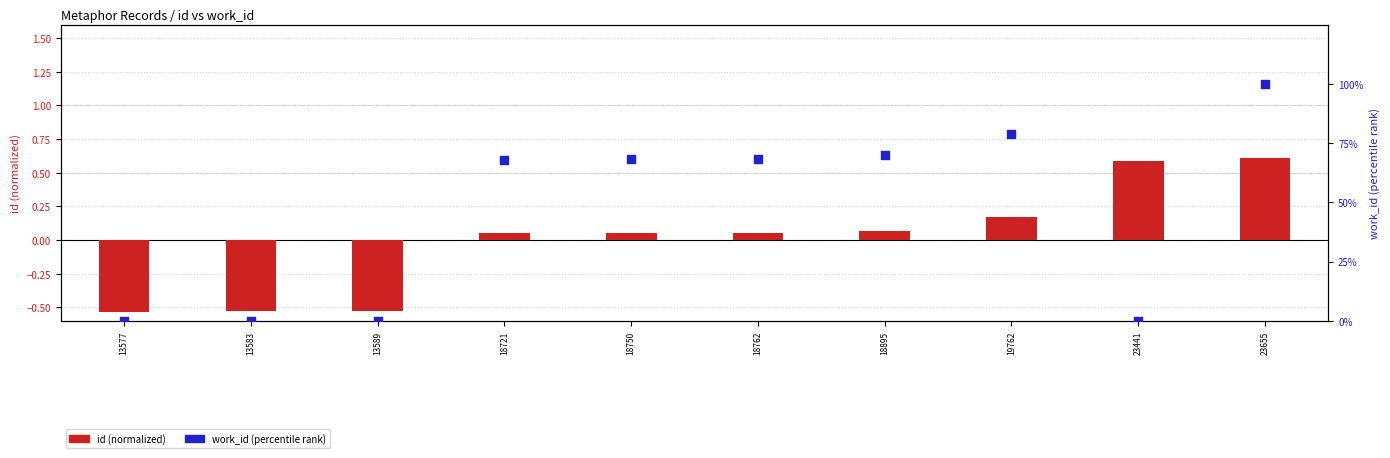

What are all the series names shown in the legend?

id (normalized), work_id (percentile)